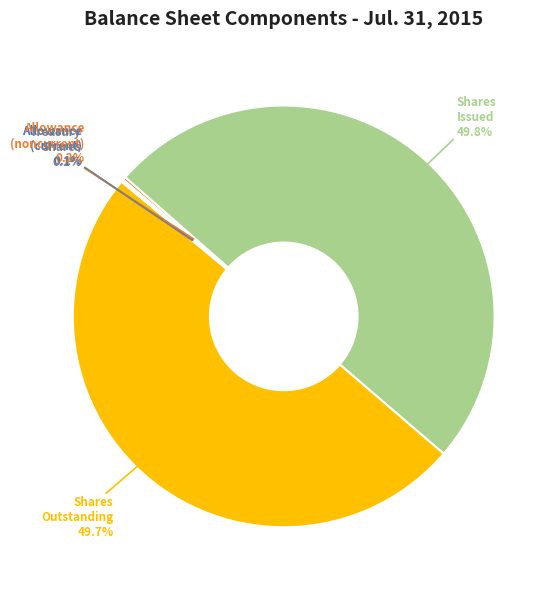

How many segments does this pie chart have?

5